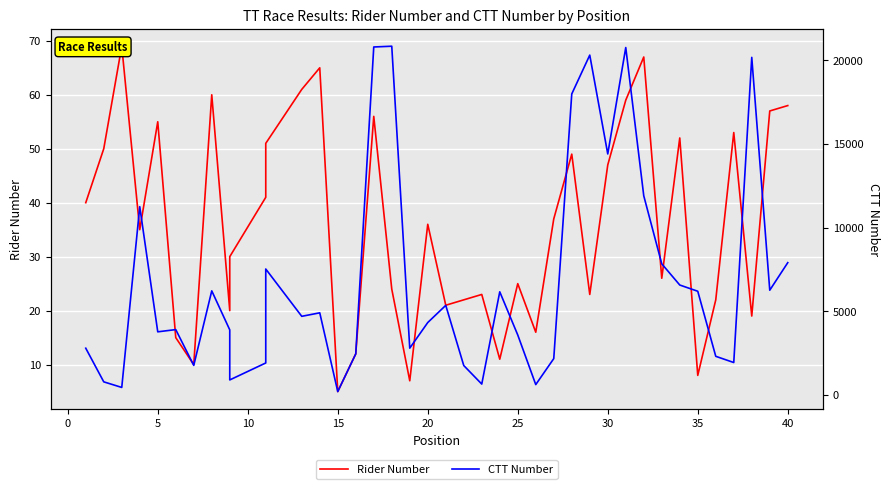

Reading left to right, transcribe all the data shown in this chart.

Rider Number: 40	50	69	35	55	15	10	60	20	30	41	51	61	65	5	12	56	24	7	36	21	22	23	11	25	16	37	49	23	47	59	67	26	52	8	22	53	19	57	58
CTT Number: 2792	783	449	11247	3771	3904	1766	6218	3887	897	1911	7523	4697	4906	201	2452	20786	20832	2795	4326	5352	1757	650	6161	3582	619	2171	17980	20300	14396	20753	11896	7833	6567	6194	2308	1937	20165	6257	7902